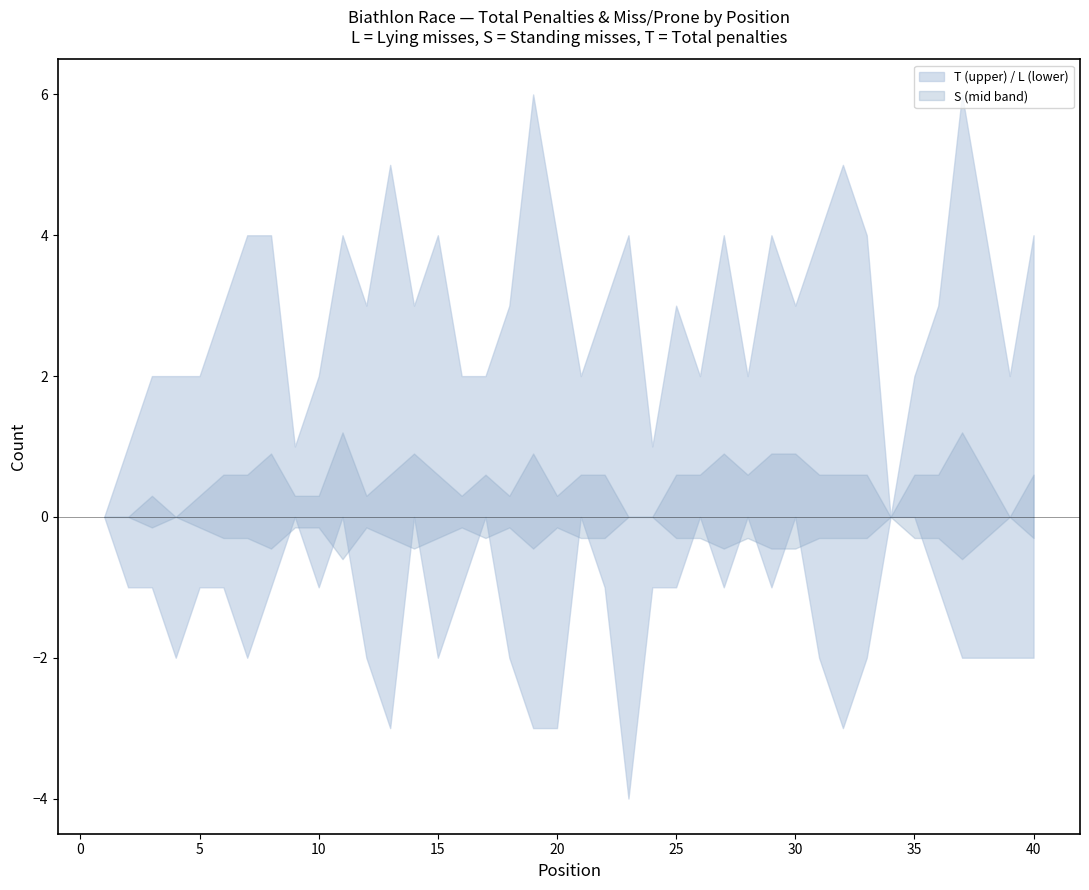

Reading left to right, transcribe all the data shown in this chart.

T: 0	1	2	2	2	3	4	4	1	2	4	3	5	3	4	2	2	3	6	4	2	3	4	1	3	2	4	2	4	3	4	5	4	0	2	3	6	4	2	4
L: 0	1	1	2	1	1	2	1	0	1	0	2	3	0	2	1	0	2	3	3	0	1	4	1	1	0	1	0	1	0	2	3	2	0	0	1	2	2	2	2
S: 0	0	1	0	1	2	2	3	1	1	4	1	2	3	2	1	2	1	3	1	2	2	0	0	2	2	3	2	3	3	2	2	2	0	2	2	4	2	0	2